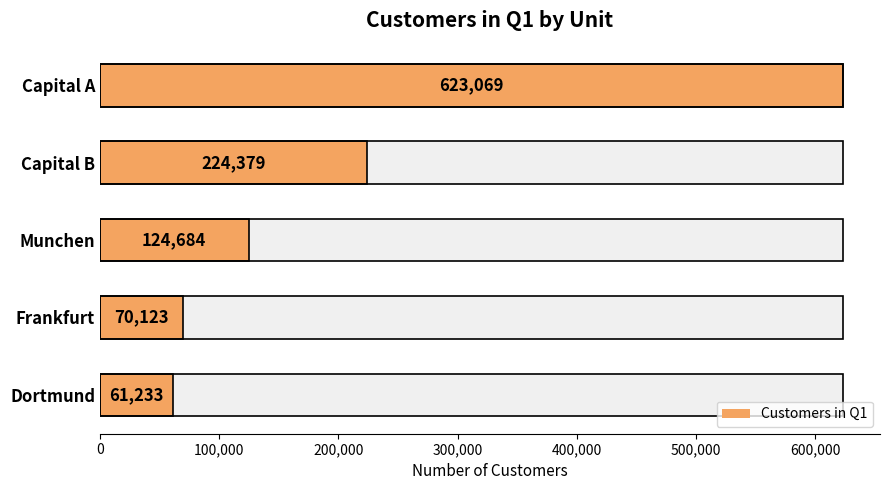

What is the sum of all values?

1103488